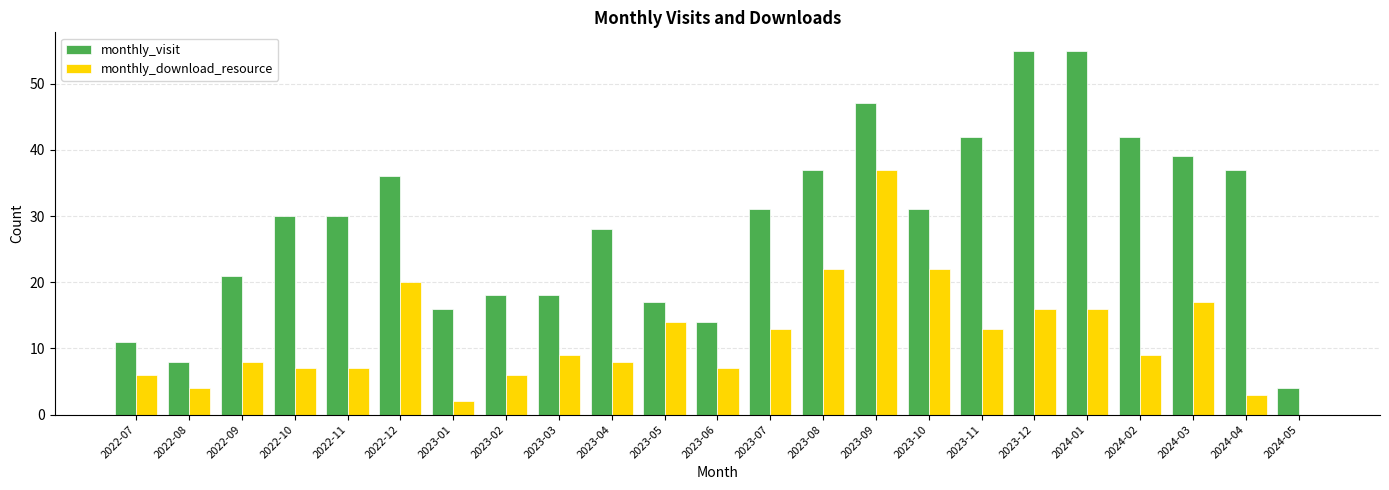

How many values in monthly_download_resource are above zero?

22